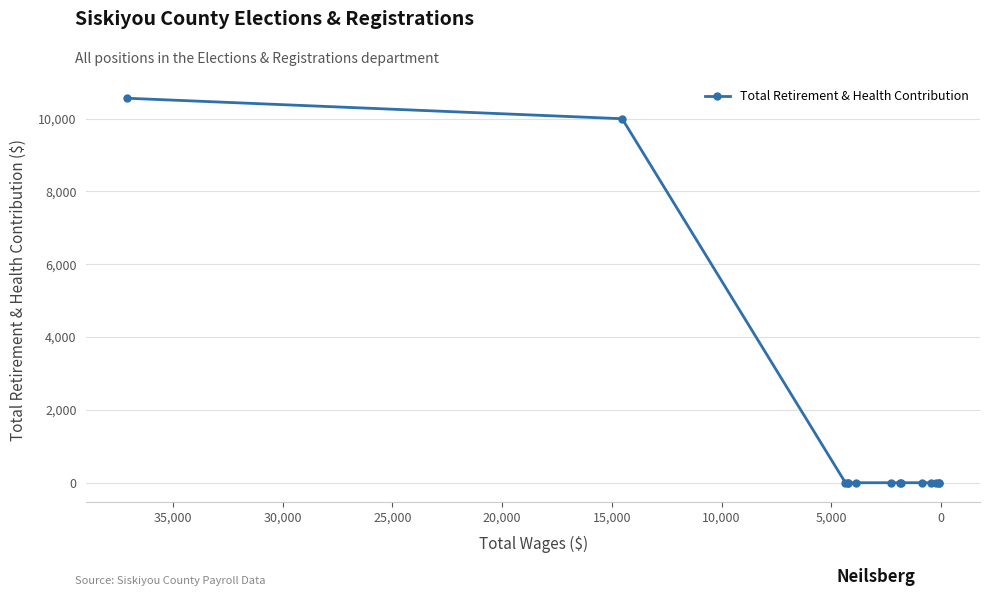

What is the difference between the second highest and second lowest values?

9996